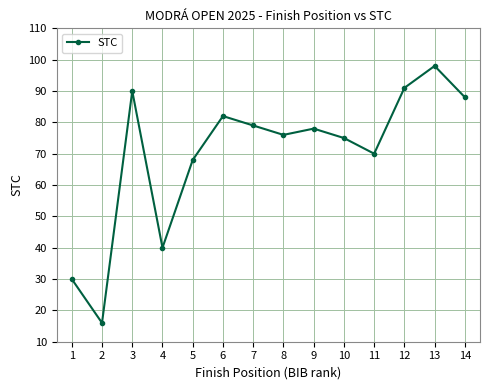

Which label corresponds to the largest value in the chart?

13